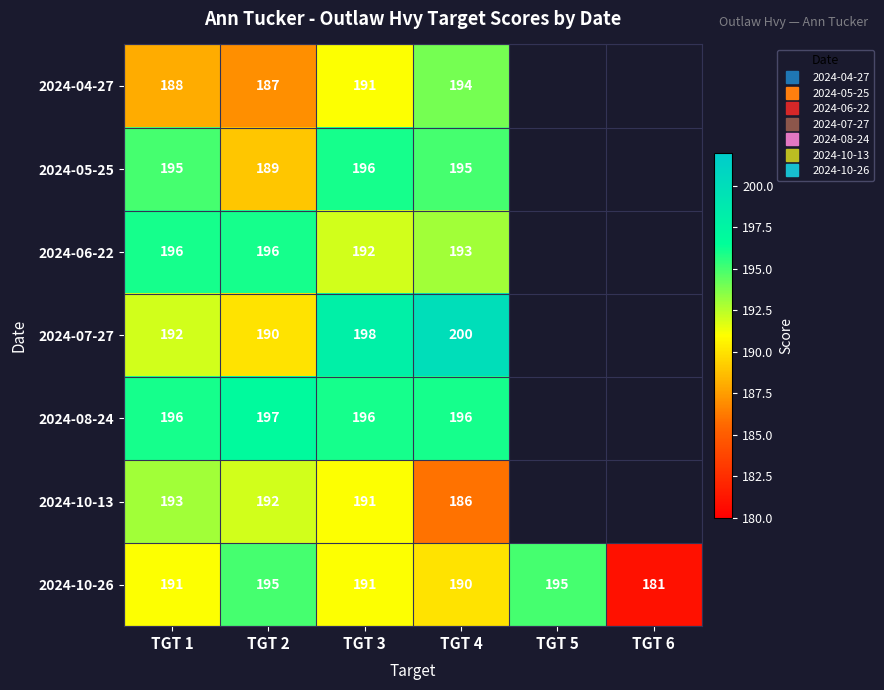

What is the lowest value of the 2024-05-25 series?

189.0